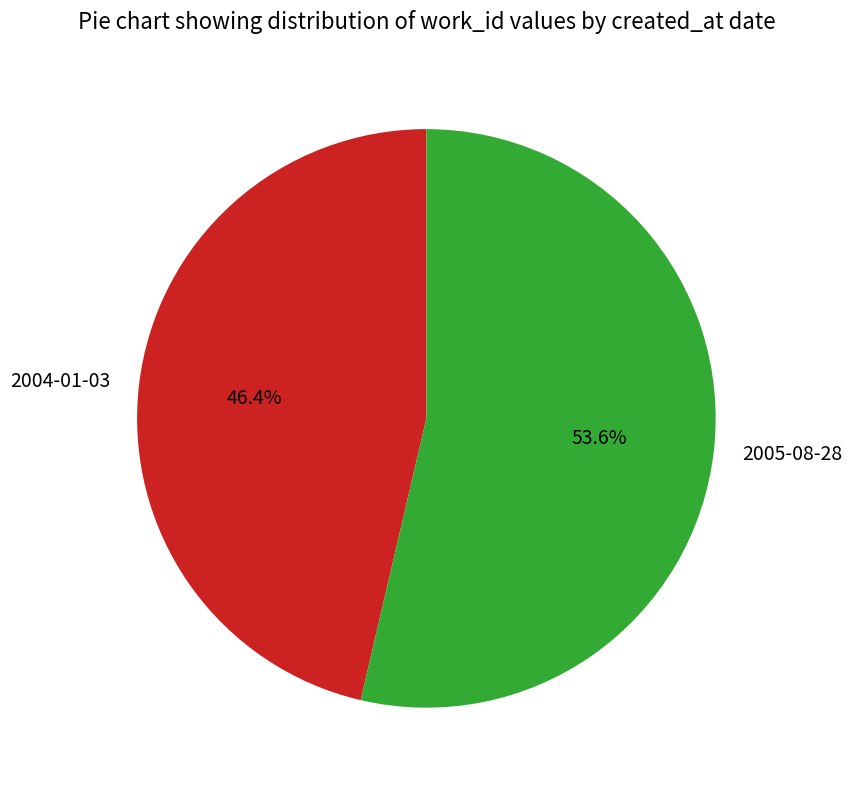

Is it true that 2005-08-28 is 54% of the pie?

True